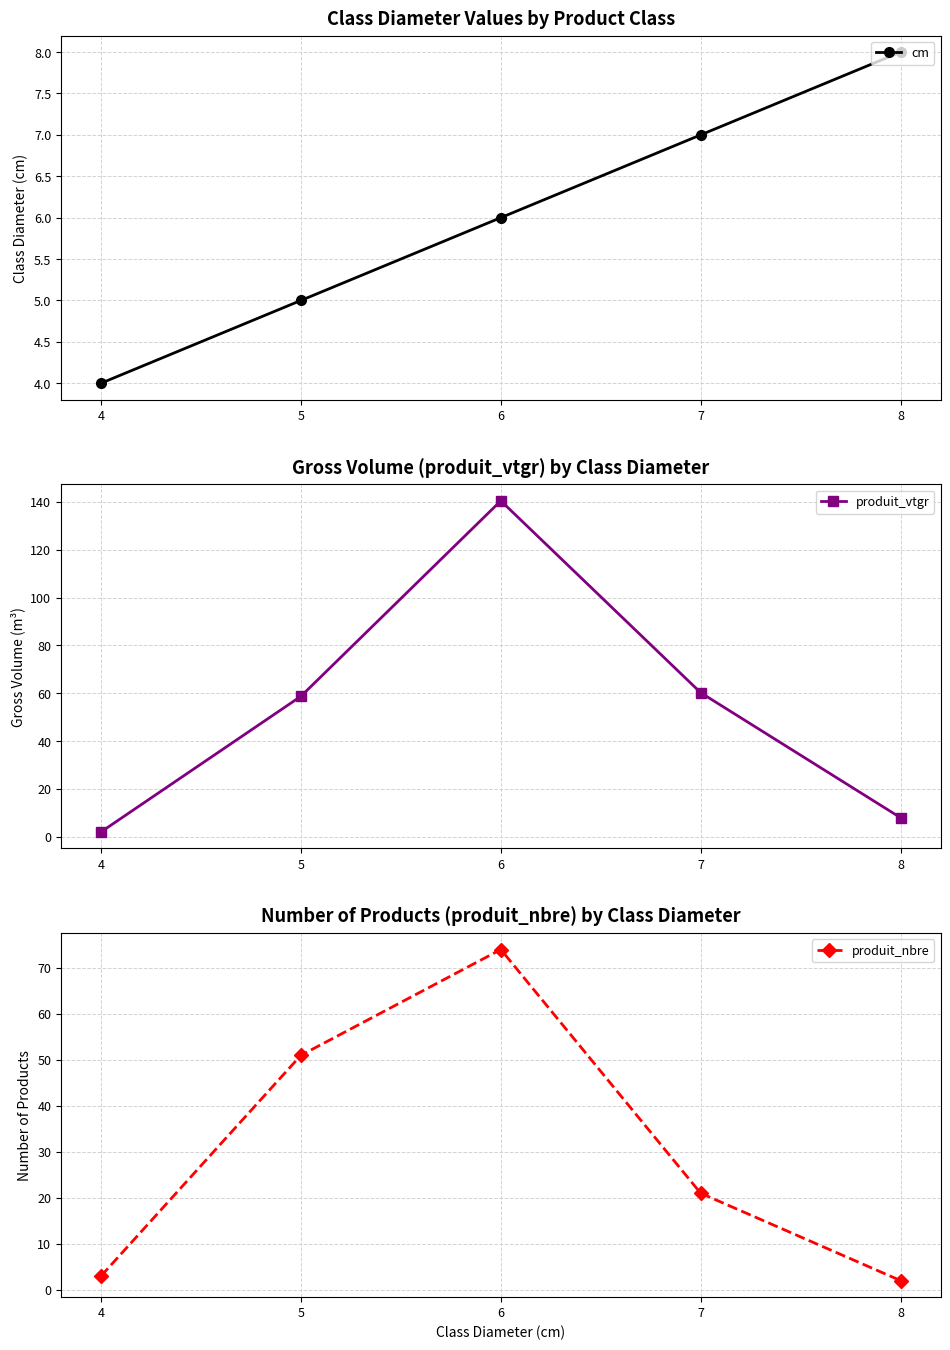

Which series has the largest total across all categories?

produit_vtgr